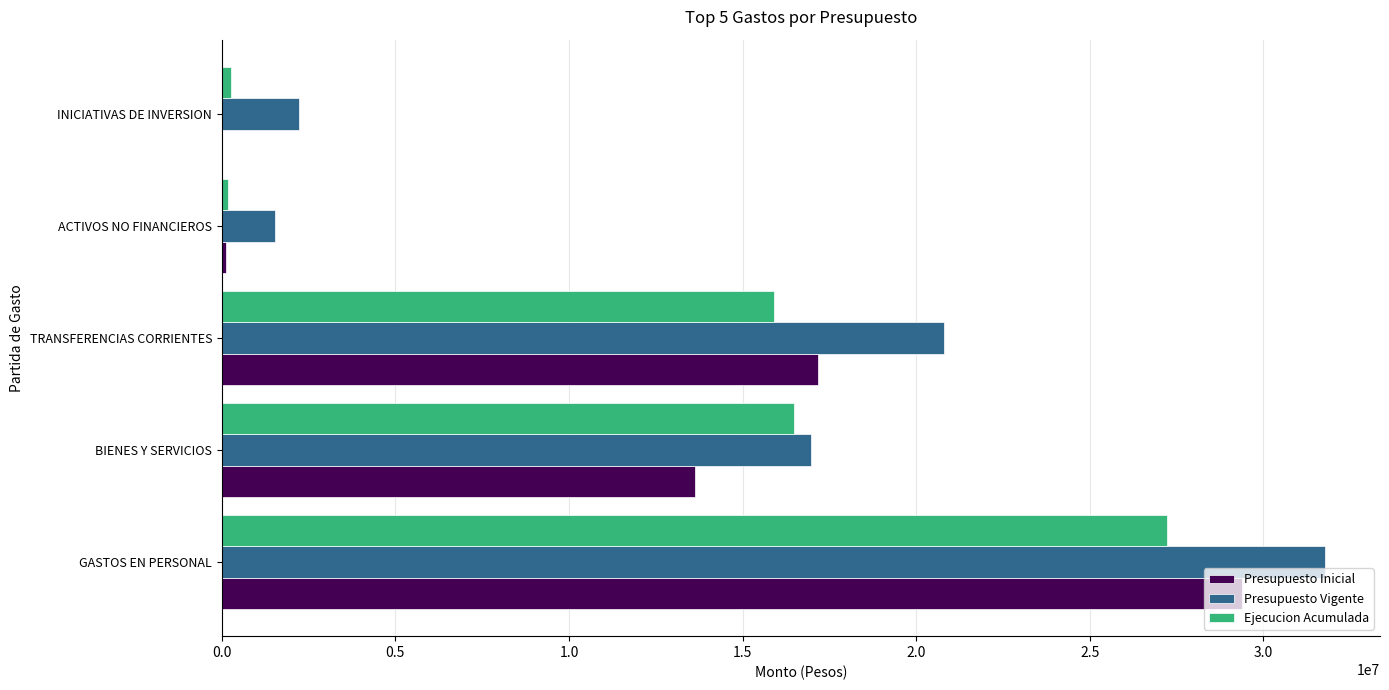

Is the value of Presupuesto Inicial at INICIATIVAS DE INVERSION greater than the value of Presupuesto Vigente at TRANSFERENCIAS CORRIENTES?

No